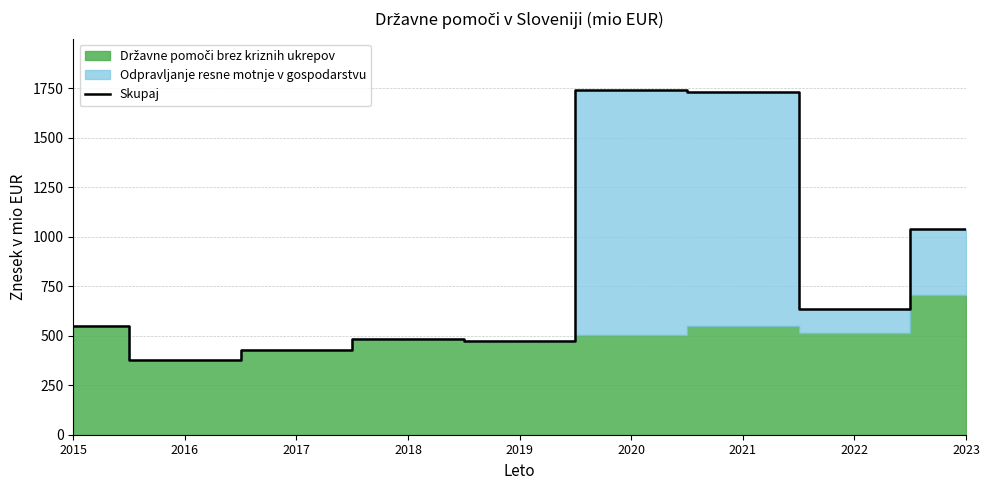

What is the difference between the second highest and minimum values?

1355.9